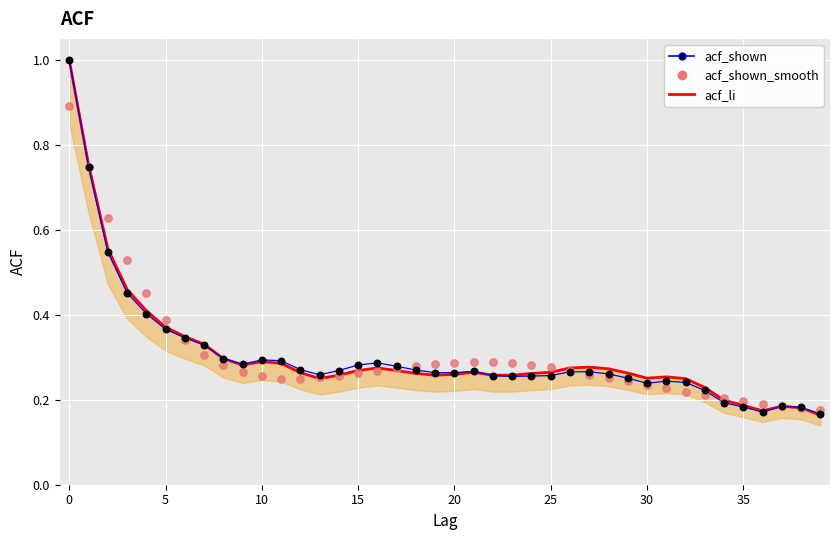

What is the total value across all series at 38?

0.5